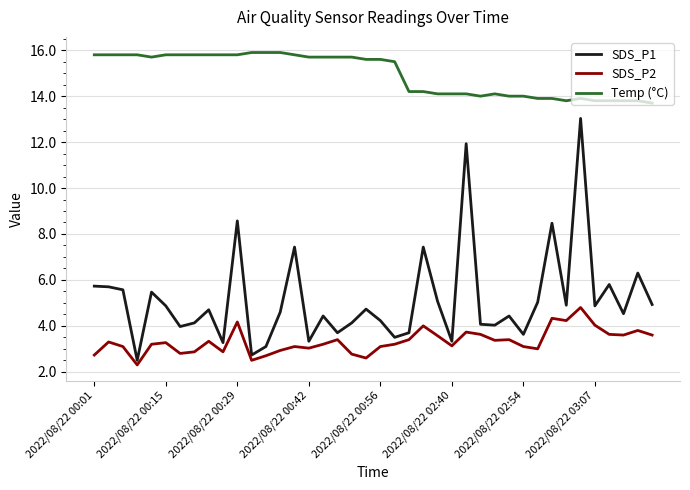

What is the minimum value for SDS_P2?

2.3